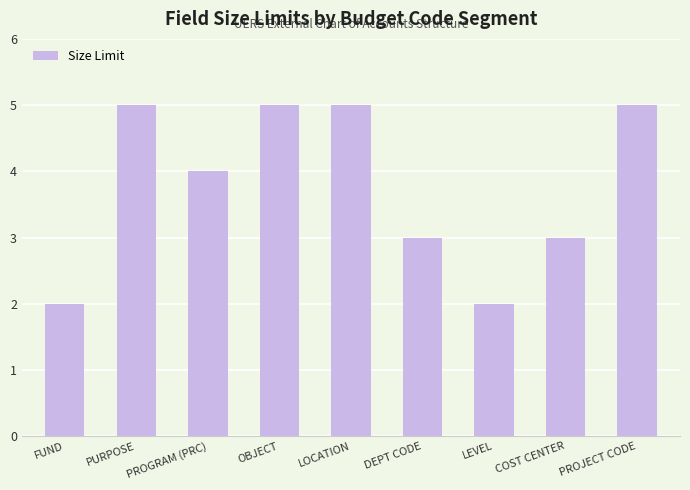

What is the change in value from LOCATION to LEVEL?

-3